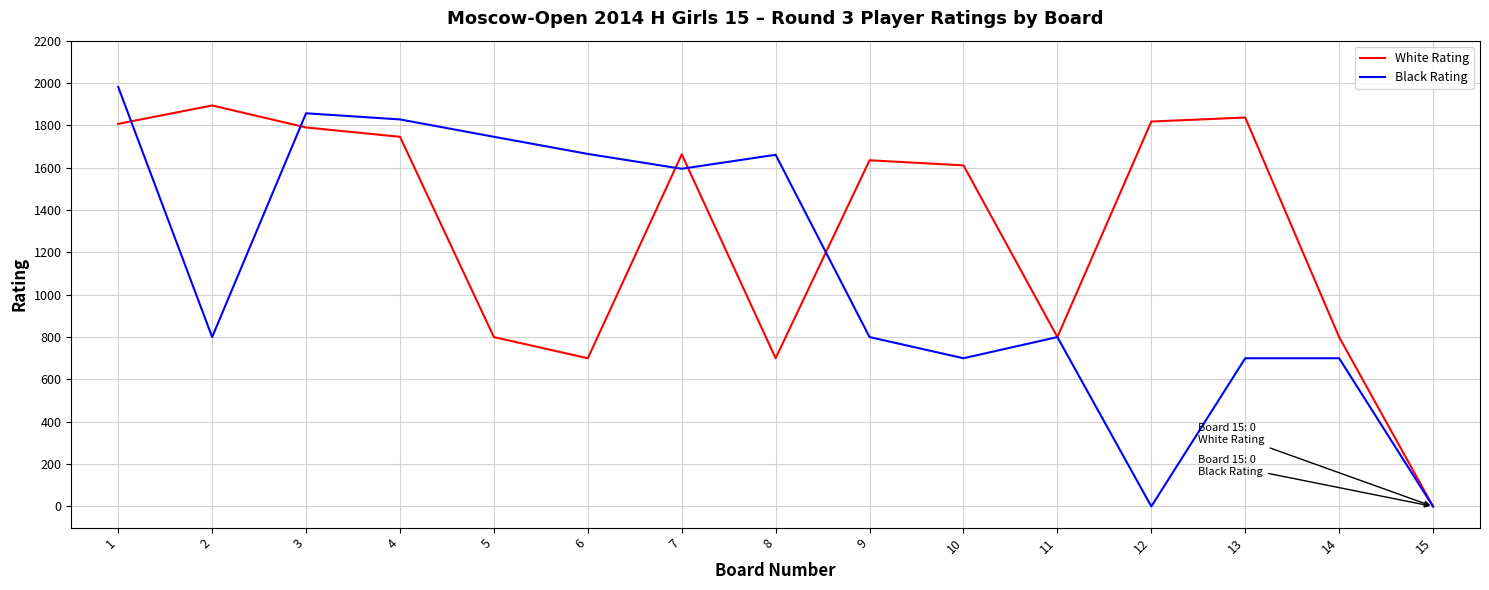

What is the total value across all series at 11?

1600